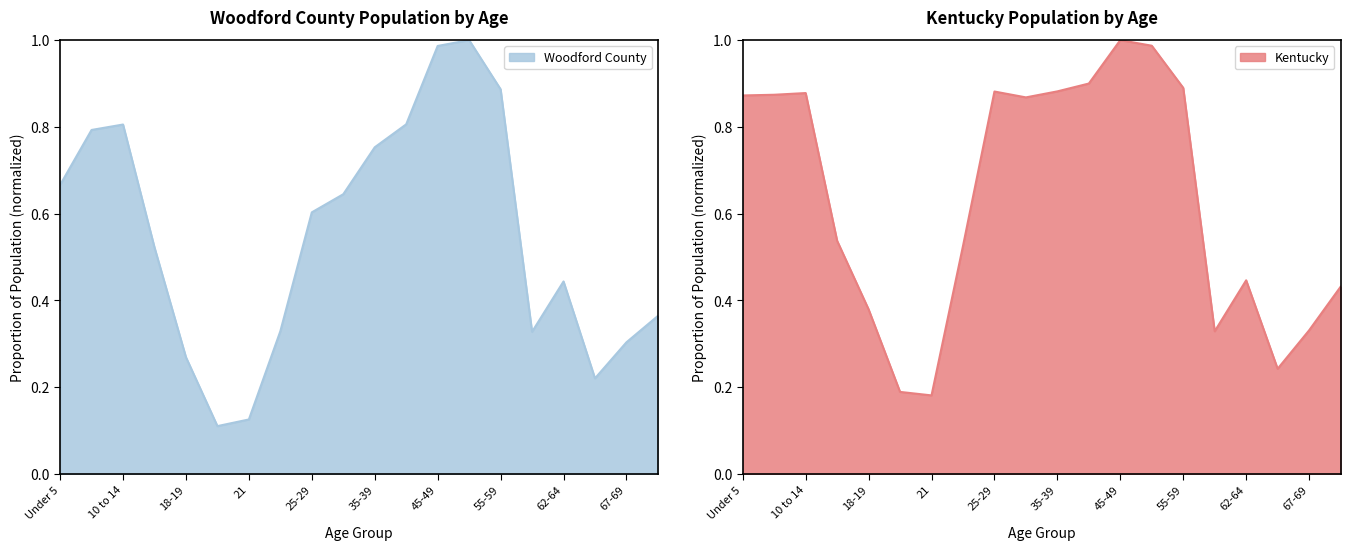

The Kentucky series shows 0.3 at 62-64. True or false?

False